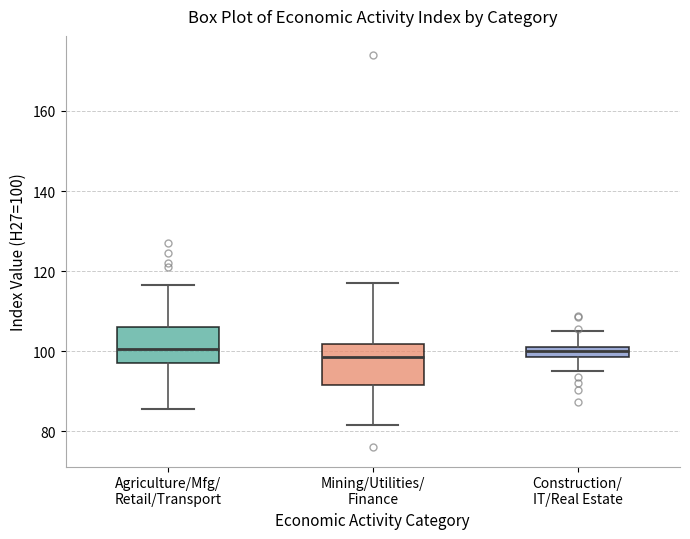

Where does the upper whisker of the box for Agriculture/Mfg/ Retail/Transport end on the y-axis? The values are not printed on the chart, so give them approximately, as read against the axis.

116